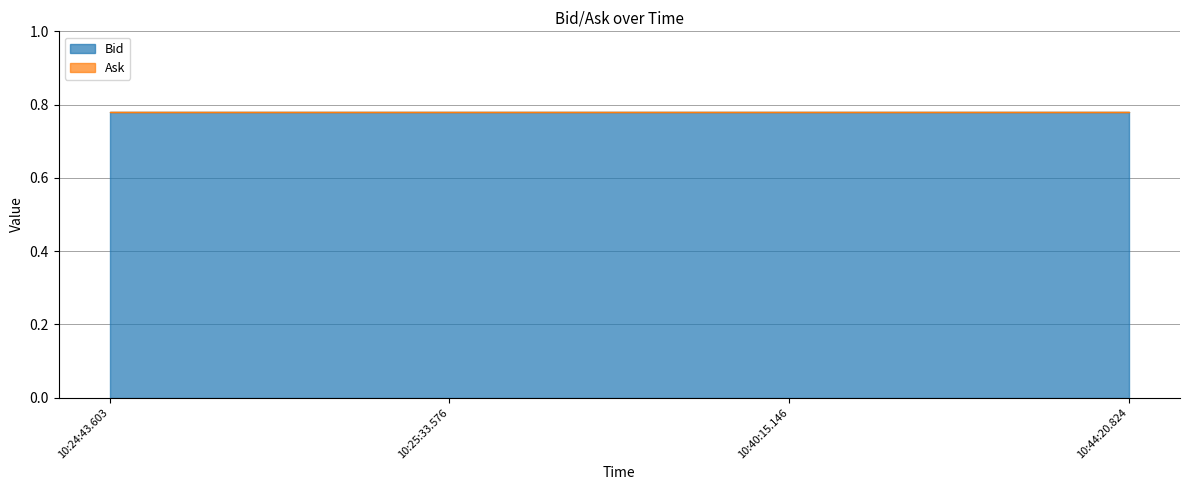

What is the total value across all series at 10:40:15.146?

0.8